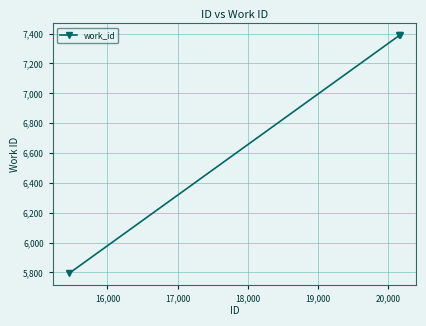

What is the maximum value shown in the chart?

7388